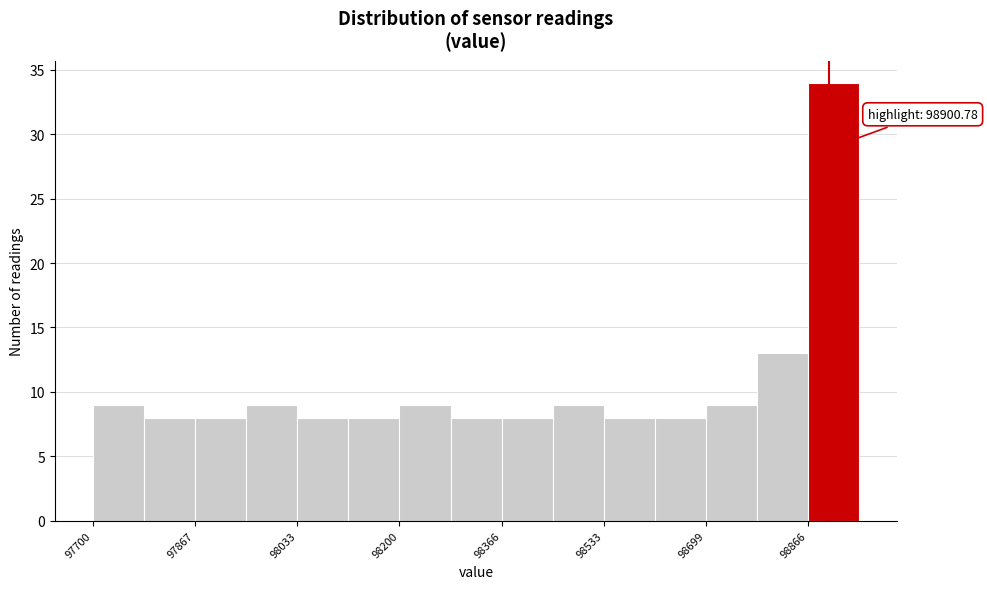

Over which range of the x-axis is the bar tallest?

98860 to 98940